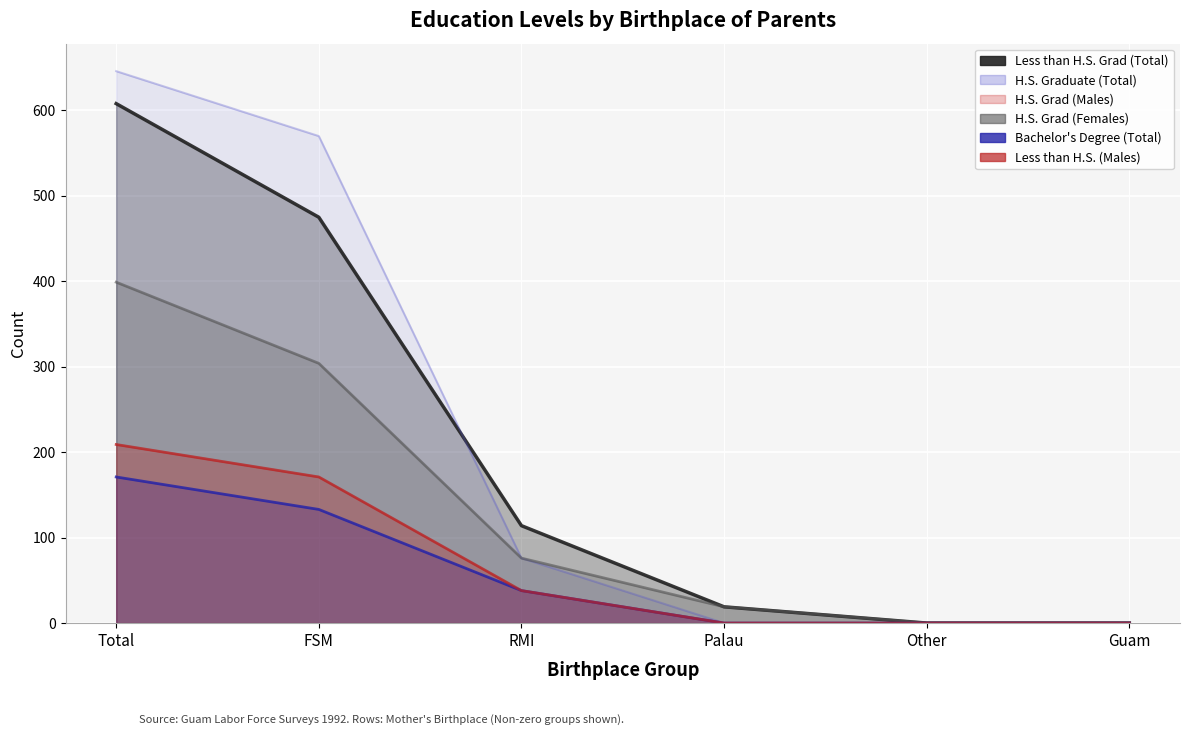

The value of Less than H.S. (Males) at Palau is -113. True or false?

False